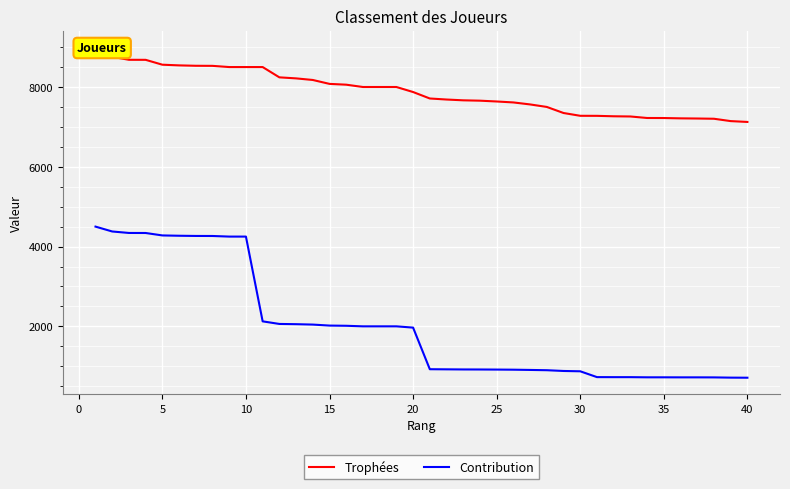

How many values in the Contribution series are below 1968?

20